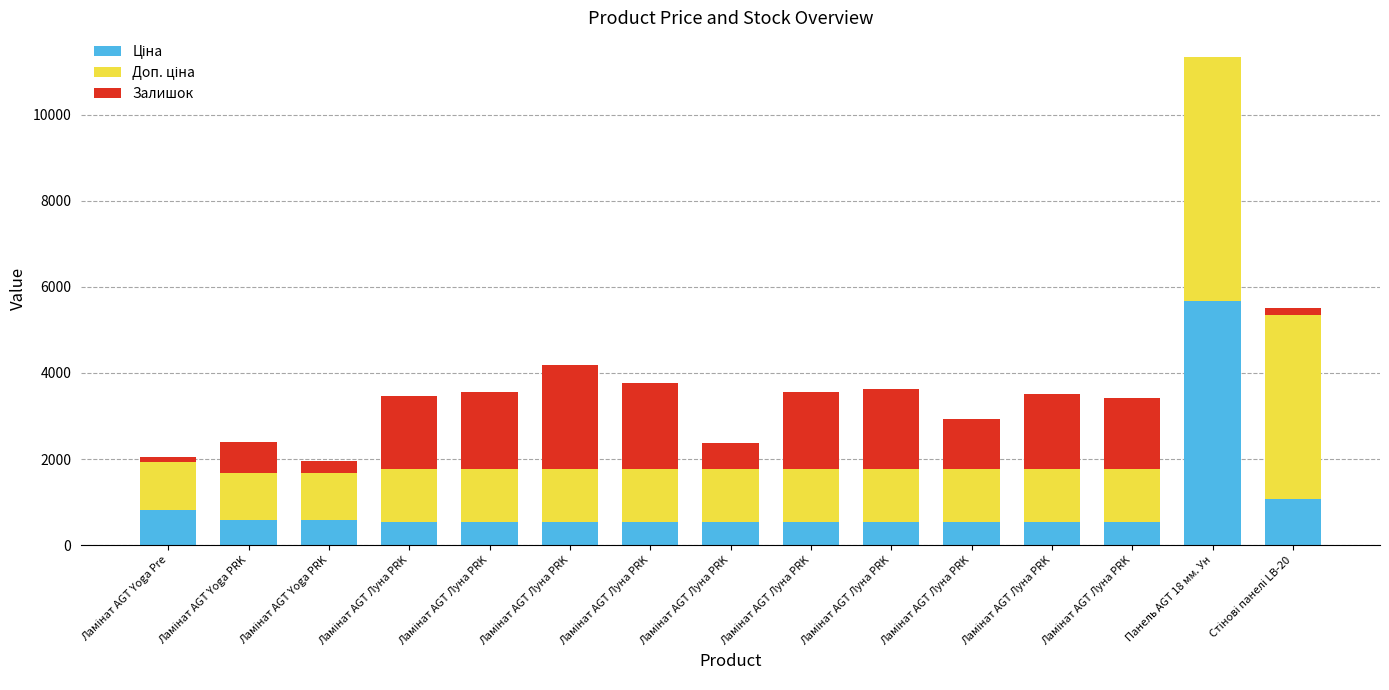

What is the average value of the Ціна series?

942.1